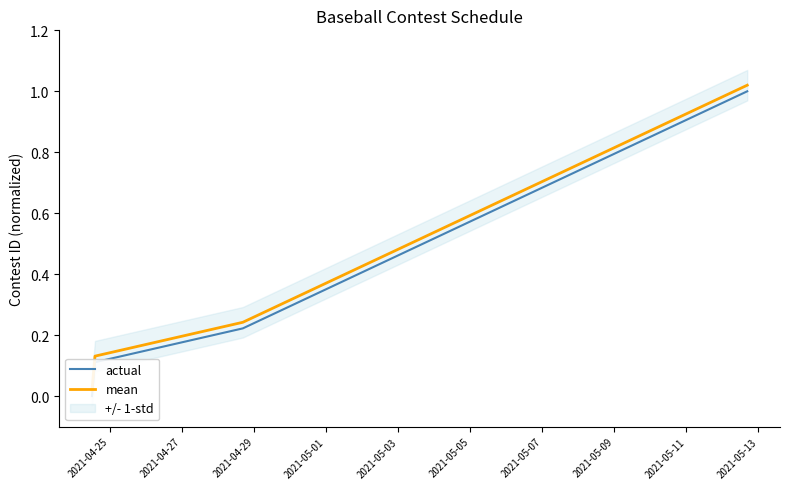

How many actual values are between 0 and 1?

4